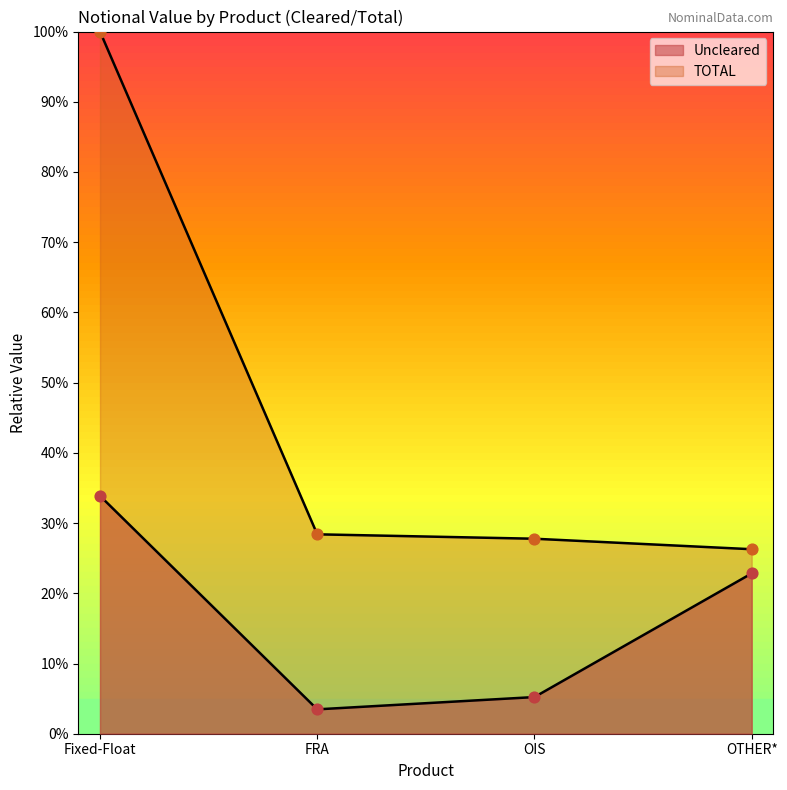

What is the total value across all series at OTHER*?

49.1